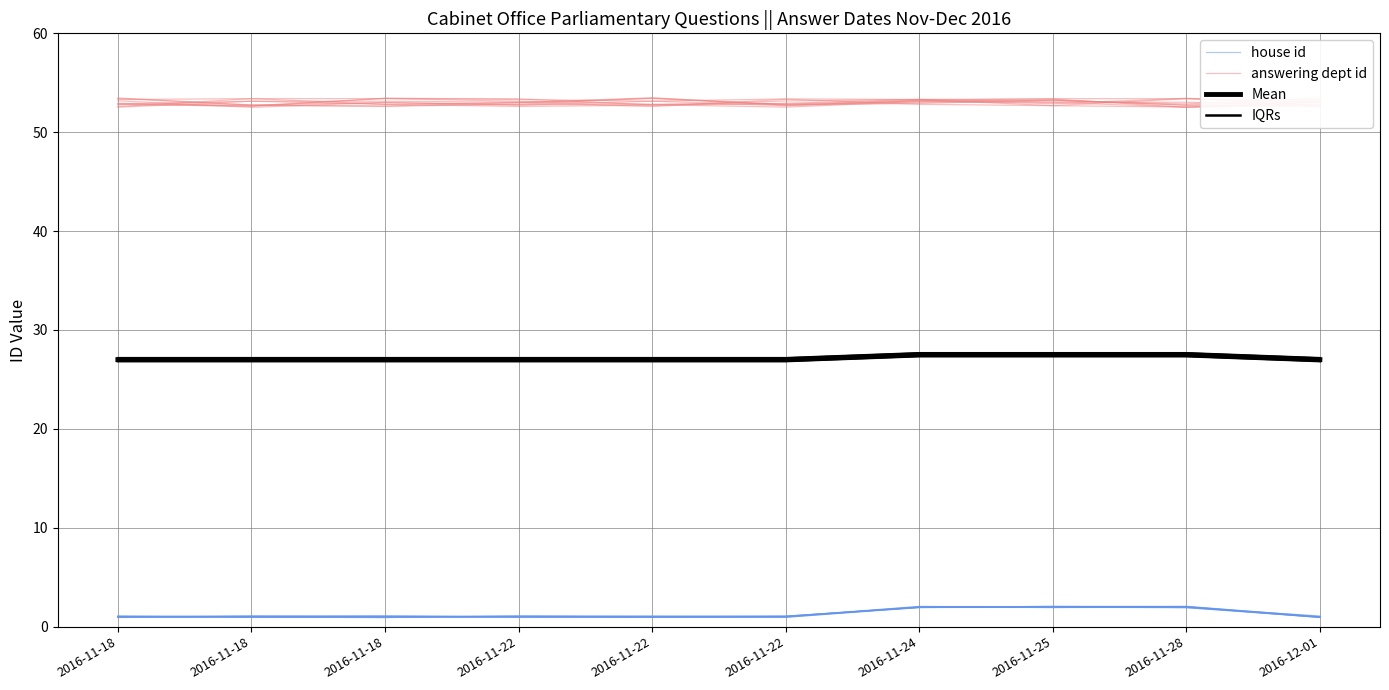

Between 2016-11-22 and 2016-12-01, which series saw the biggest shift?

answering dept id